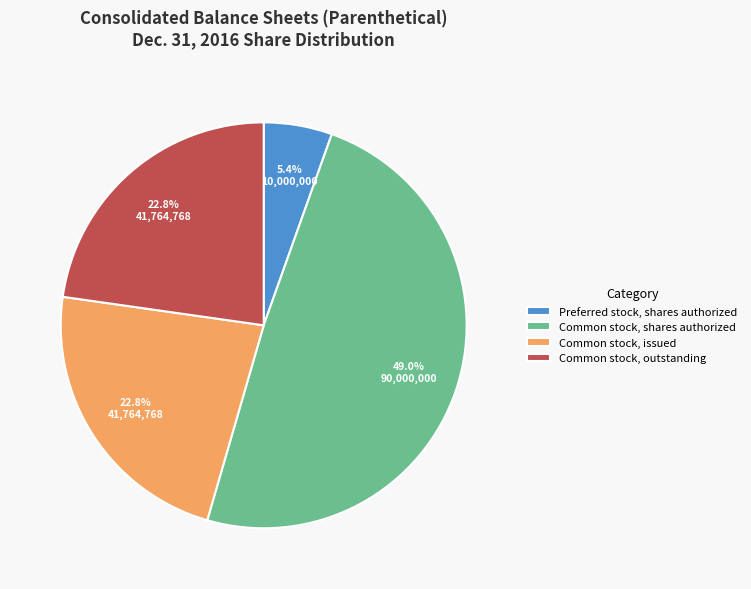

To the nearest percent, what portion does Preferred stock, shares authorized represent?

5%